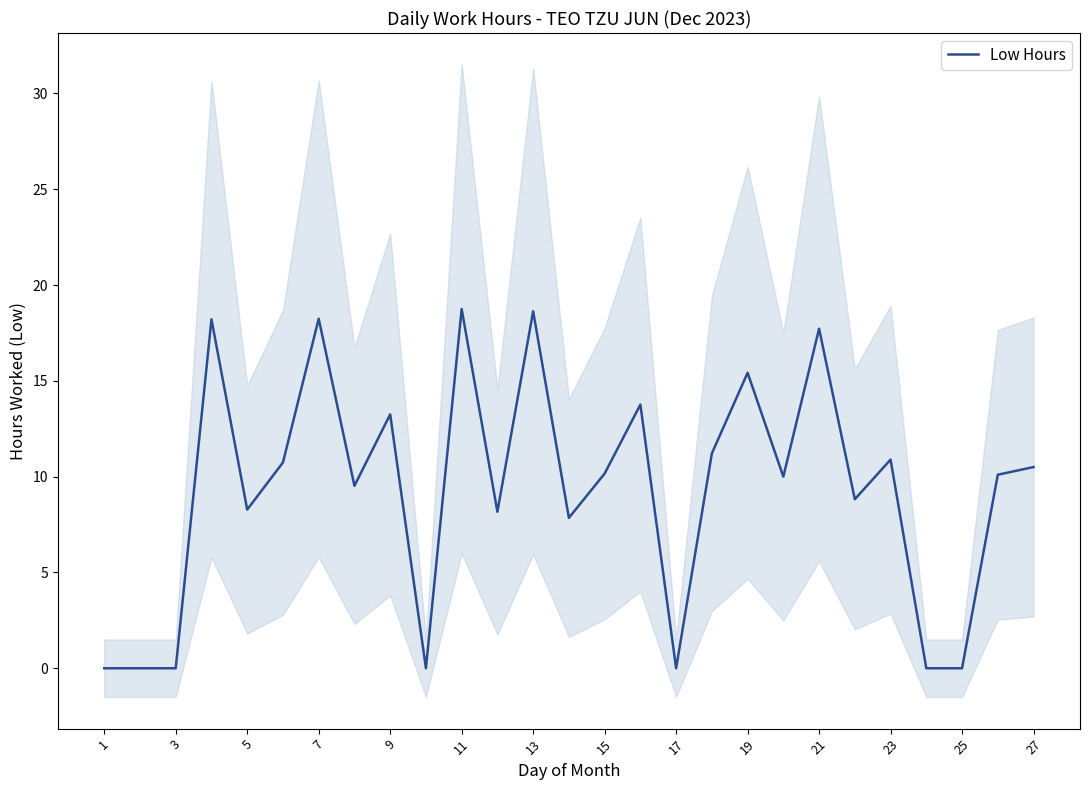

The value of Low Hours at 21 is 17.7. True or false?

True